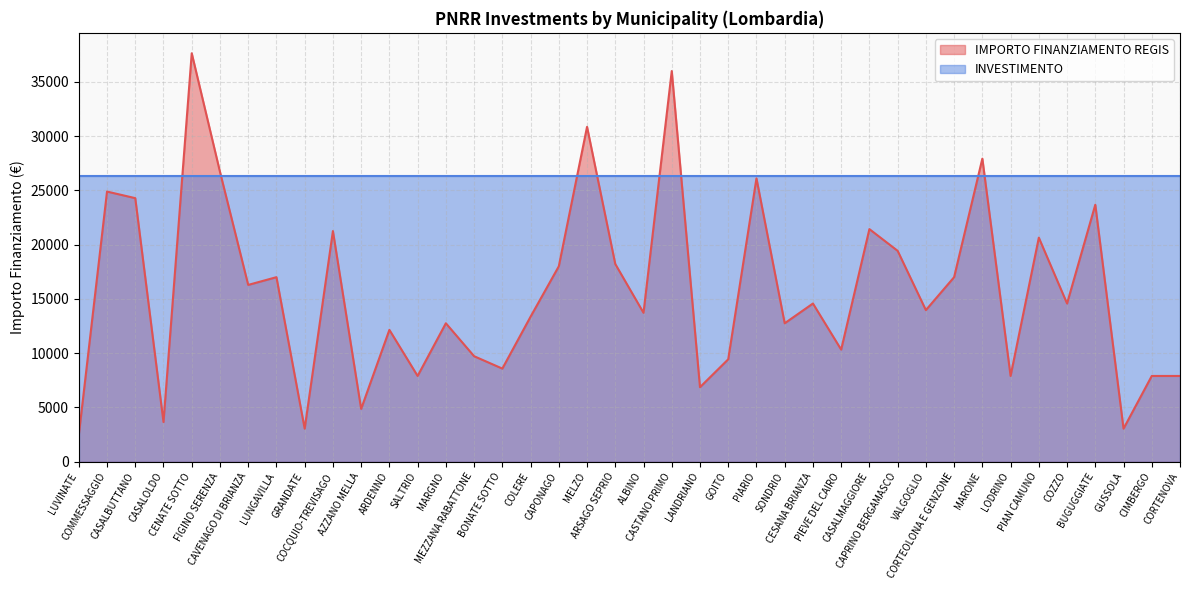

How many values are below 14568?

20